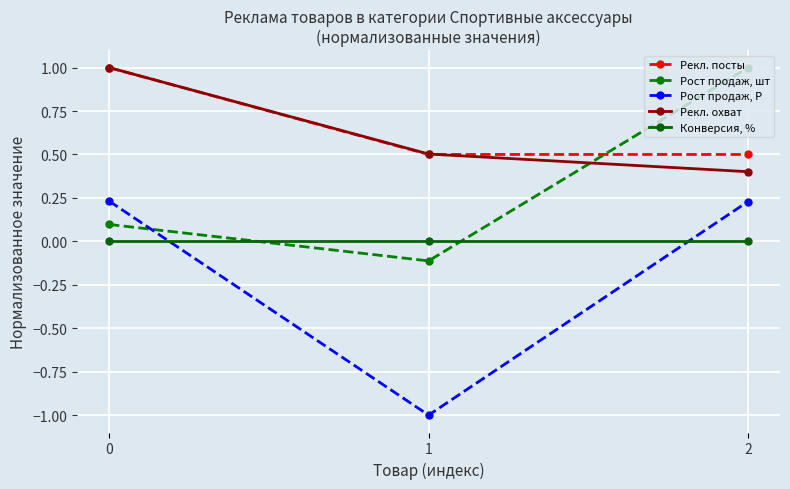

How many lines are shown in the chart?

5